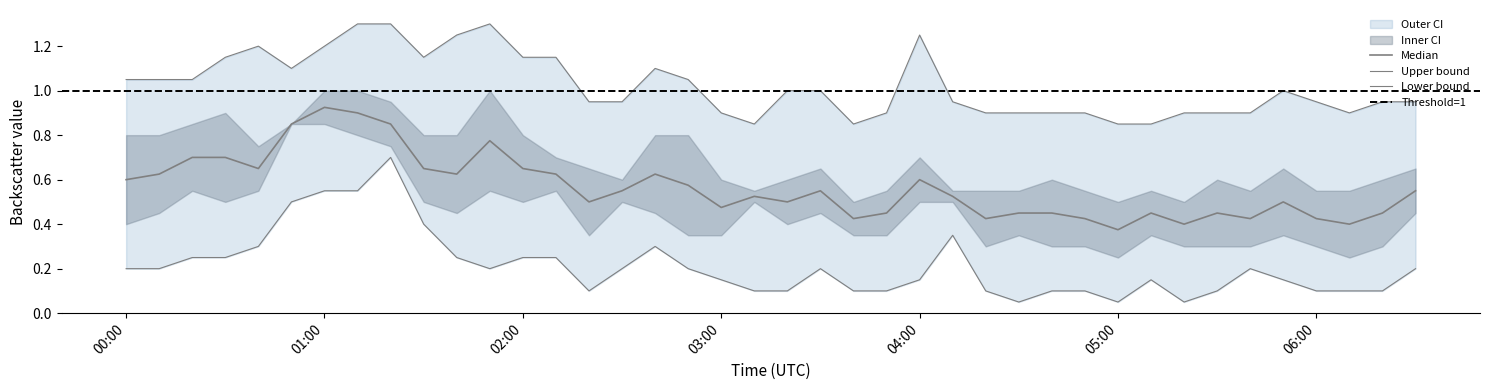

What is the label of the 9th point from the right?

05:10